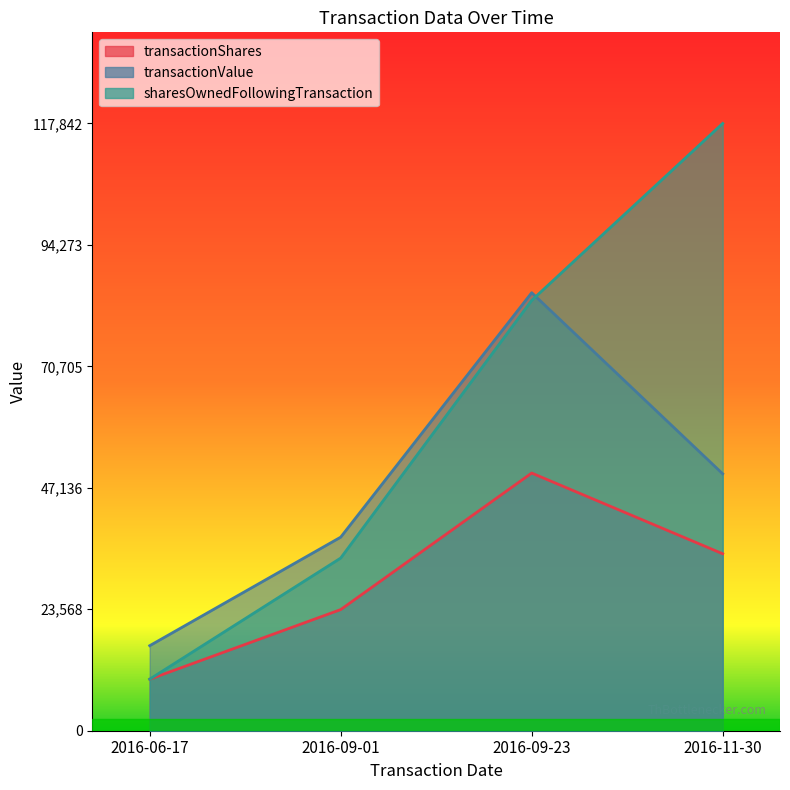

What value does the sharesOwnedFollowingTransaction series have at 2016-09-01, to the nearest 10?

33500